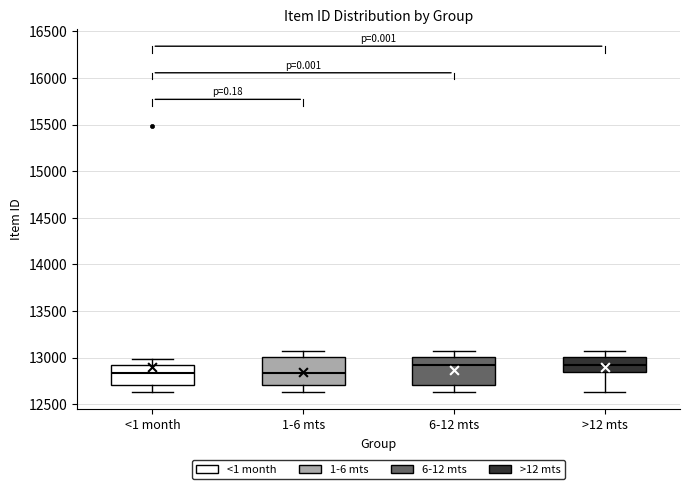

Reading left to right, transcribe this box plot: for each box, give where its median line is, the range the box spans, and where its two whiskers end, as read against the y-axis. The values are not printed on the chart, so give them approximately, as read against the axis.

<1 month: median 12850, box 12700 to 12900, whiskers 12650 to 13000
1-6 mts: median 12850, box 12700 to 13000, whiskers 12650 to 13050
6-12 mts: median 12900, box 12700 to 13000, whiskers 12650 to 13050
>12 mts: median 12900, box 12850 to 13000, whiskers 12650 to 13050